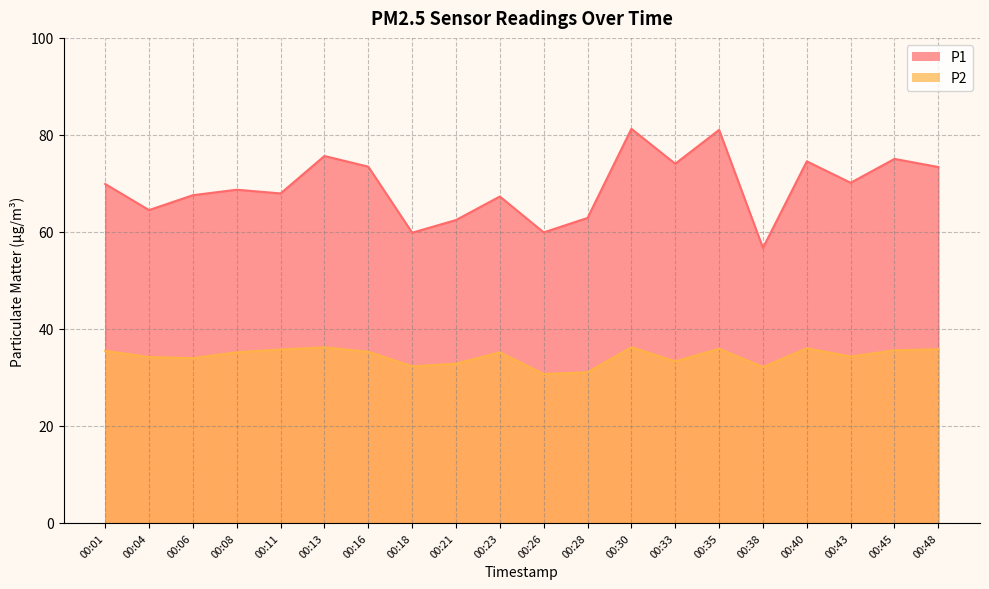

What value does the P2 series have at 00:40?

36.0